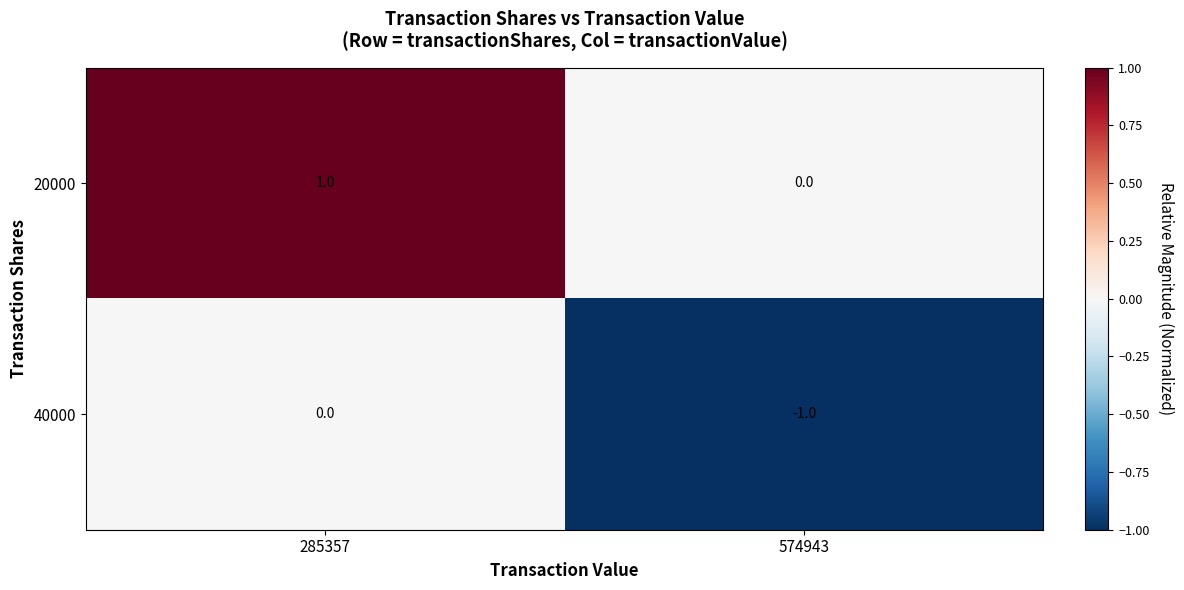

At which label is 40000 closest to 0?

285357